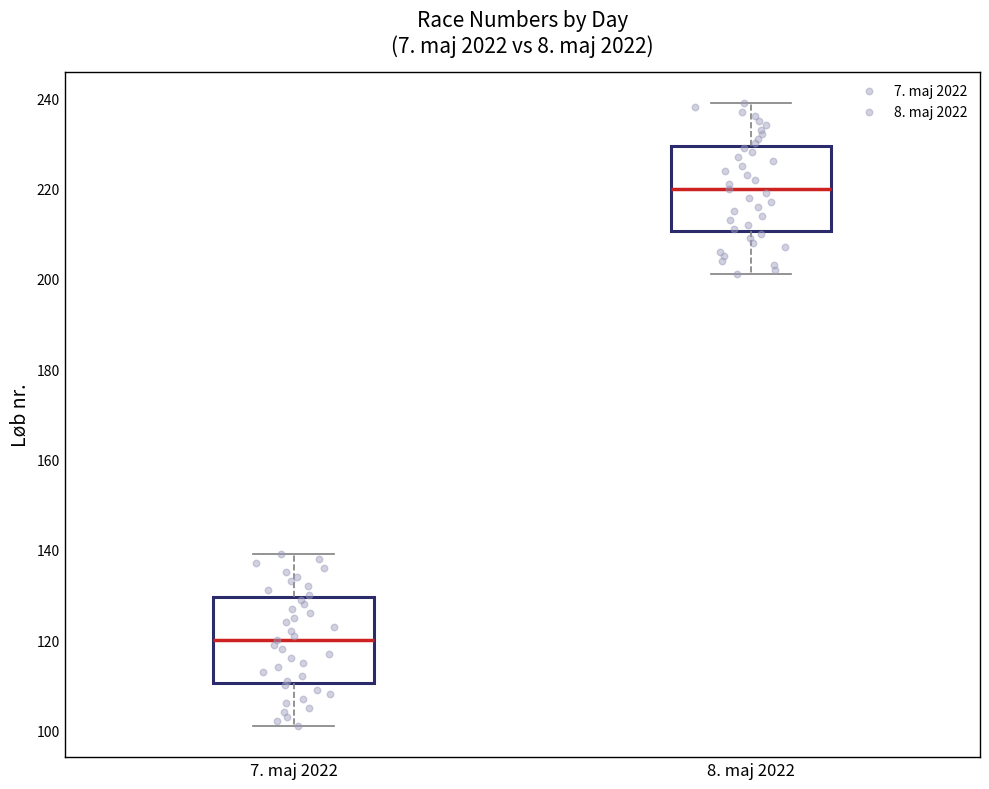

Where is the lower edge of the box for 7. maj 2022 on the y-axis? The values are not printed on the chart, so give them approximately, as read against the axis.

110